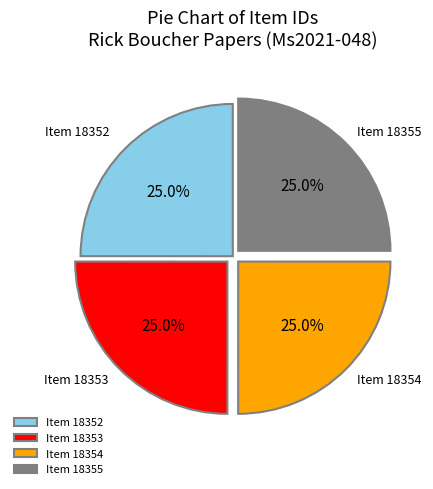

What is the ratio of the value at Item 18354 to the value at Item 18352?

1.0